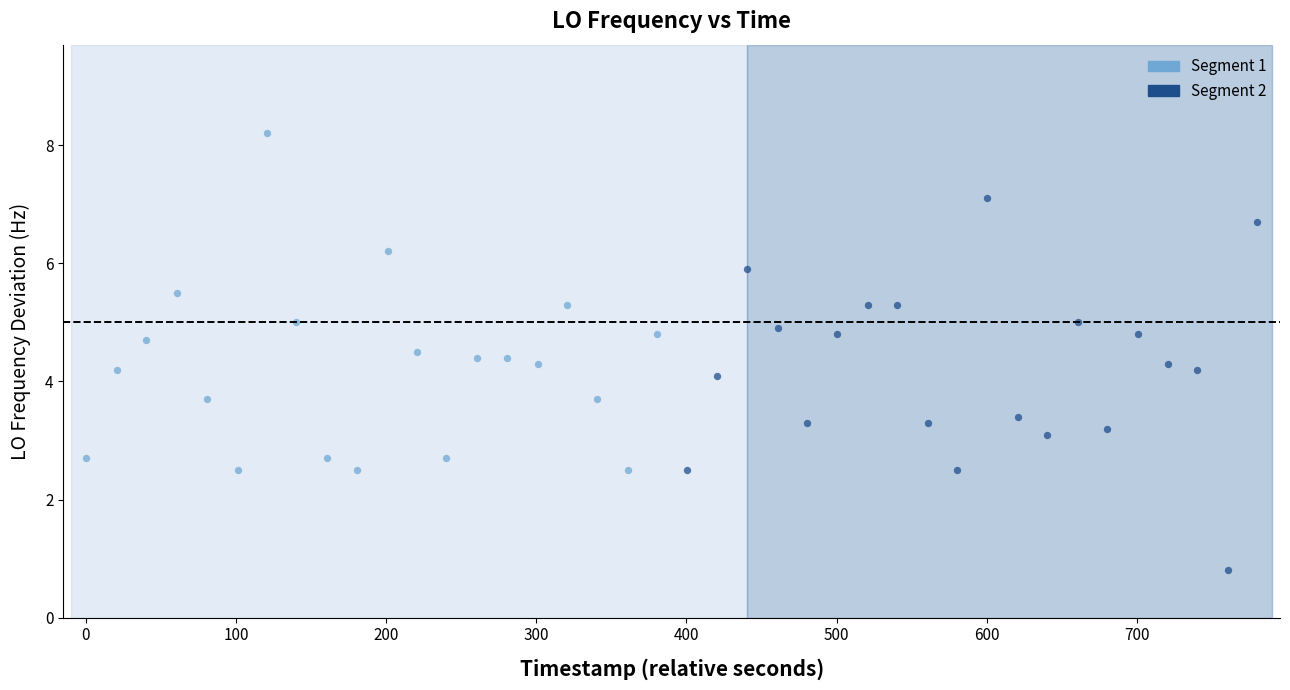

Which series reaches the maximum Y coordinate?

Segment 1